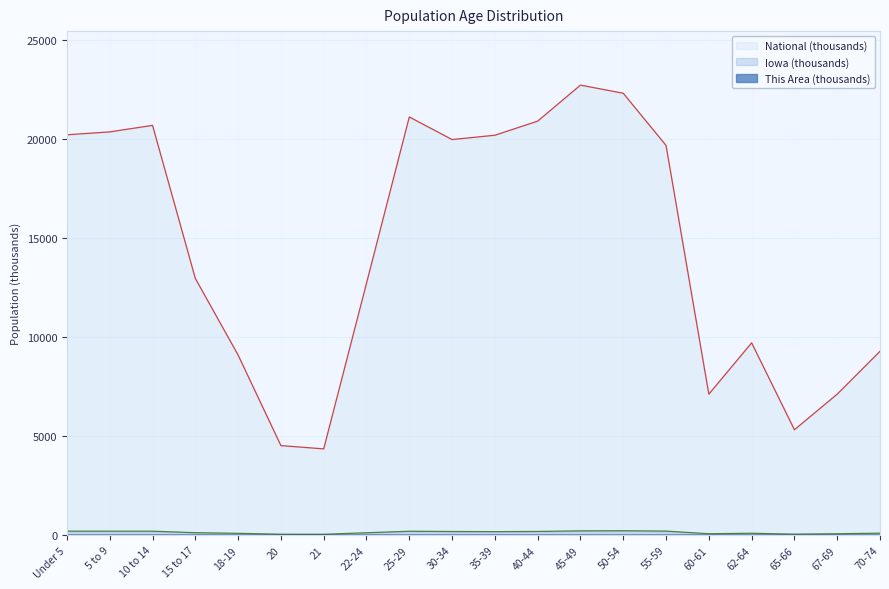

Reading left to right, transcribe all the data shown in this chart.

This Area: Under 5=0.1	5 to 9=0.1	10 to 14=0.1	15 to 17=0.1	18-19=0.0	20=0.0	21=0.0	22-24=0.0	25-29=0.1	30-34=0.1	35-39=0.1	40-44=0.1	45-49=0.1	50-54=0.1	55-59=0.1	60-61=0.0	62-64=0.0	65-66=0.0	67-69=0.0	70-74=0.1
Iowa: Under 5=202.1	5 to 9=200.6	10 to 14=200.9	15 to 17=124.3	18-19=92.5	20=47.2	21=44.7	22-24=121.4	25-29=197.8	30-34=184.7	35-39=177.1	40-44=187.4	45-49=216.5	50-54=223.2	55-59=204.4	60-61=72.2	62-64=96.2	65-66=52.3	67-69=72.1	70-74=100.3
National: Under 5=20201.4	5 to 9=20348.7	10 to 14=20677.2	15 to 17=12954.3	18-19=9086.1	20=4519.1	21=4354.3	22-24=12712.6	25-29=21101.8	30-34=19962.1	35-39=20179.6	40-44=20891.0	45-49=22708.6	50-54=22298.1	55-59=19664.8	60-61=7113.7	62-64=9704.2	65-66=5319.9	67-69=7115.4	70-74=9278.2